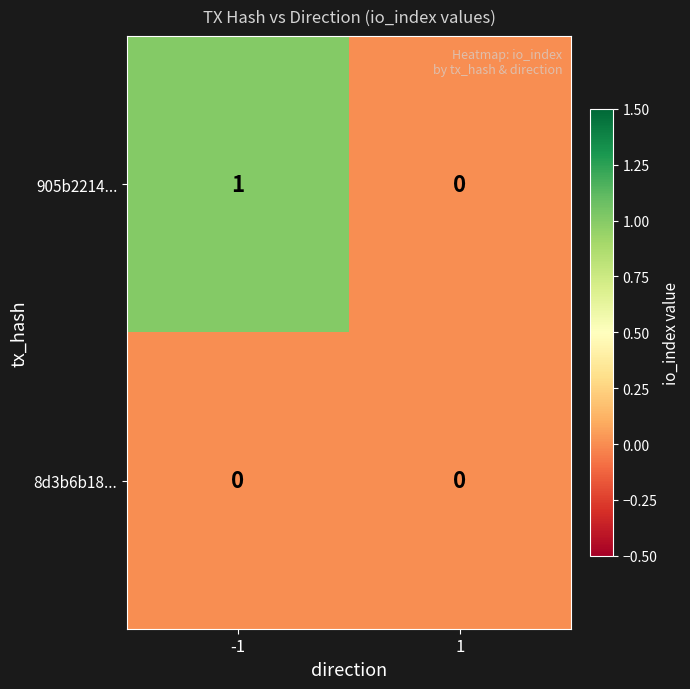

Rank the series by their maximum value, from lowest to highest.

8d3b6b18..., 905b2214...